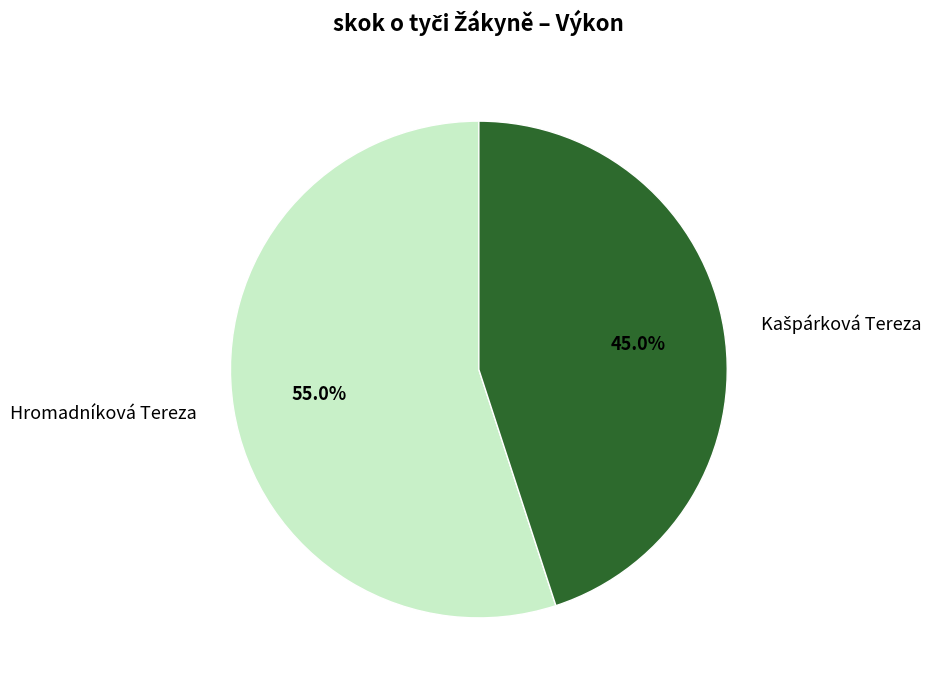

What portion of the pie excludes Hromadníková Tereza?

45.0%